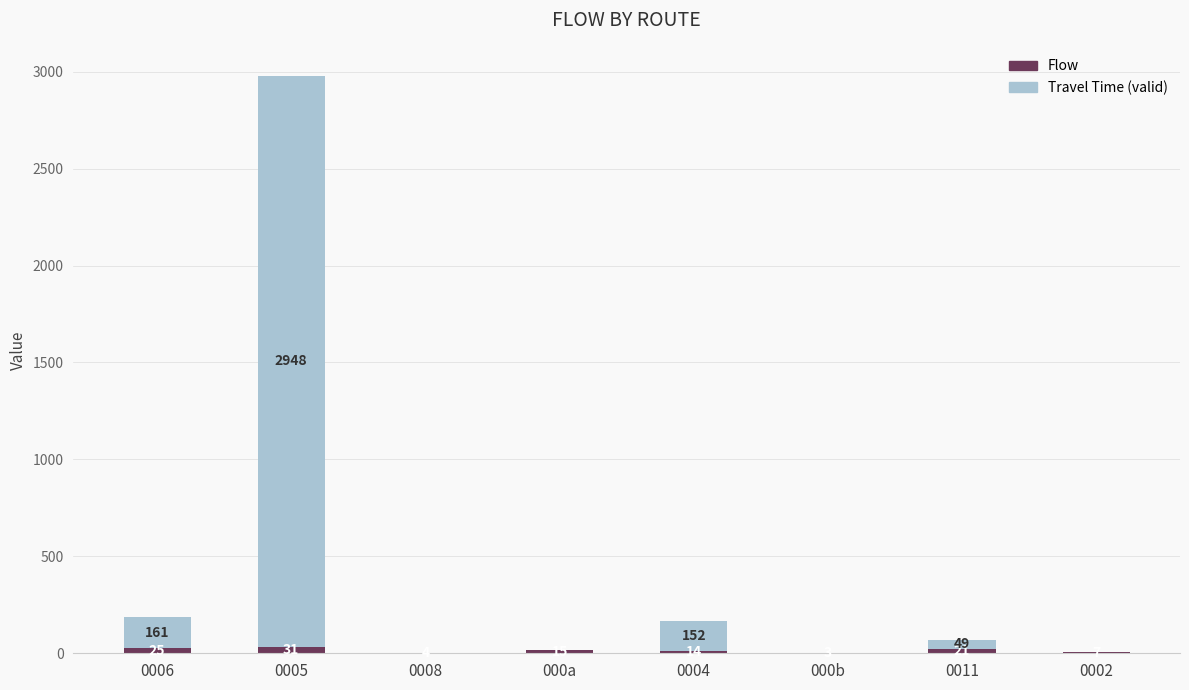

At which category is the sum across all series the highest?

0005